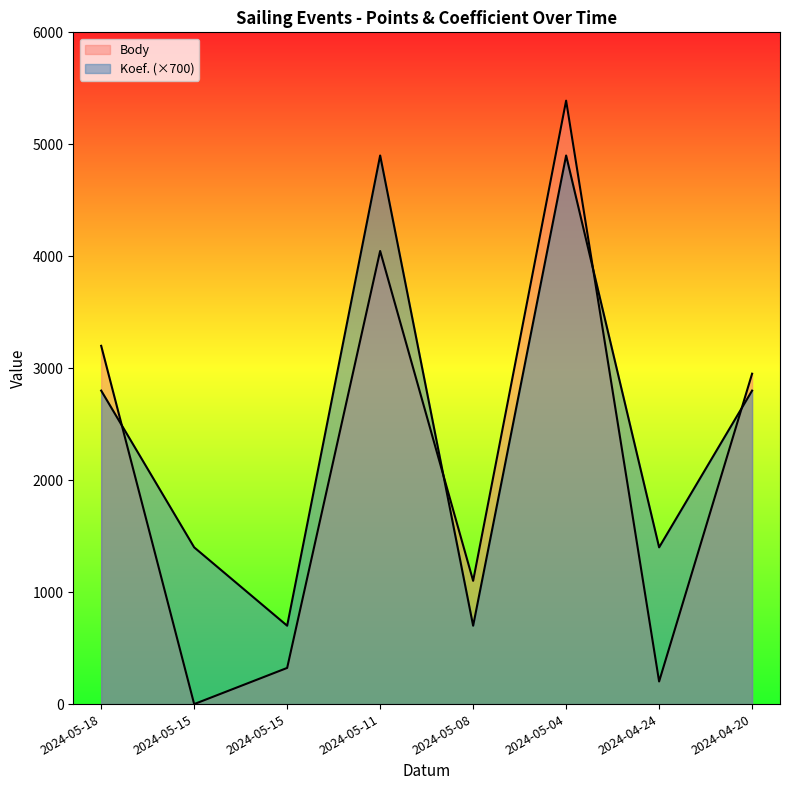

Where do Koef. and Body first cross each other?

2024-05-18 and 2024-05-15